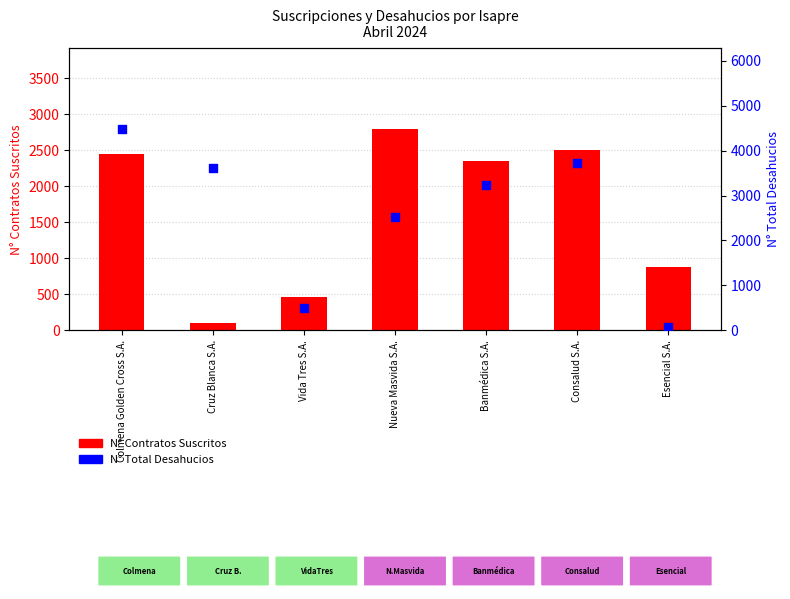

What are all the series names shown in the legend?

N° Contratos Suscritos, N° Total Desahucios